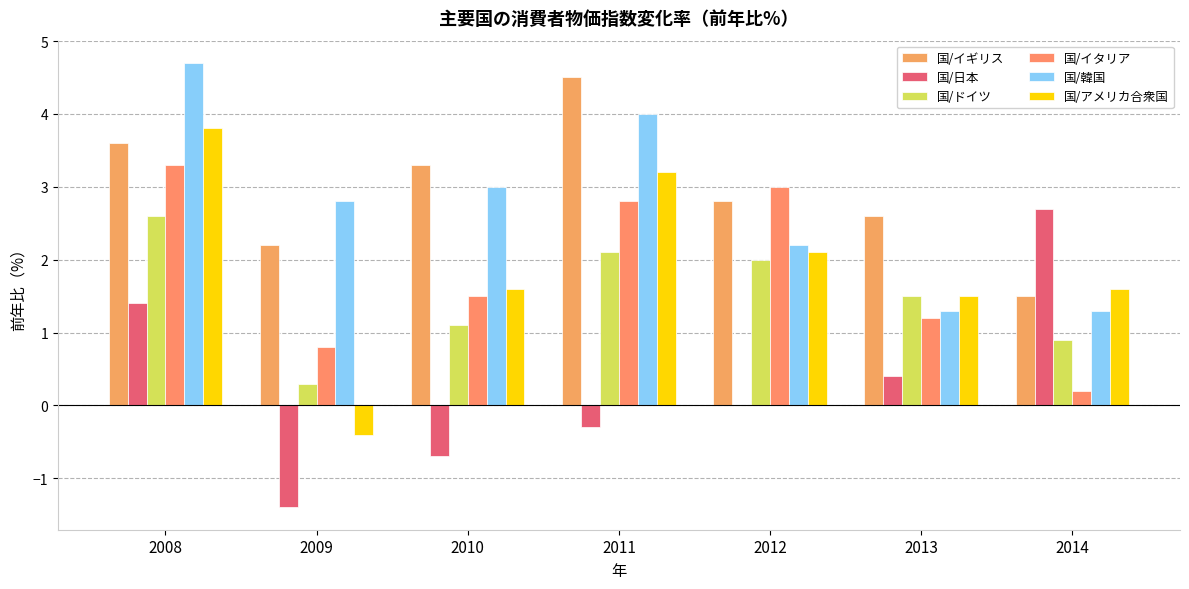

How many groups of bars are there?

7